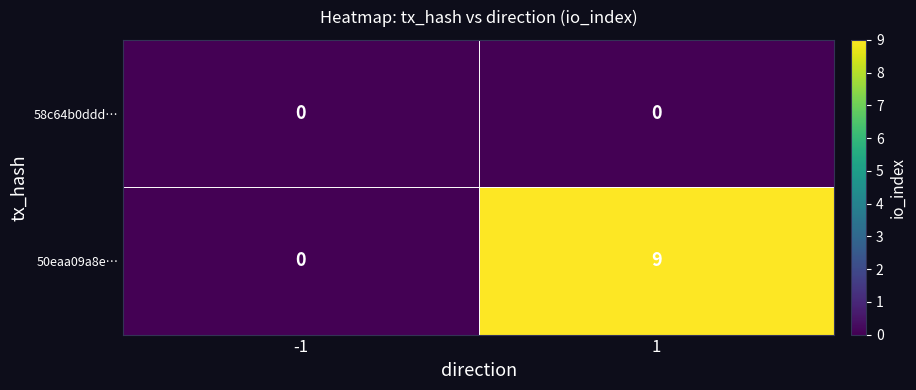

Is it true that 58c64b0ddd… equals 0 at 1?

True